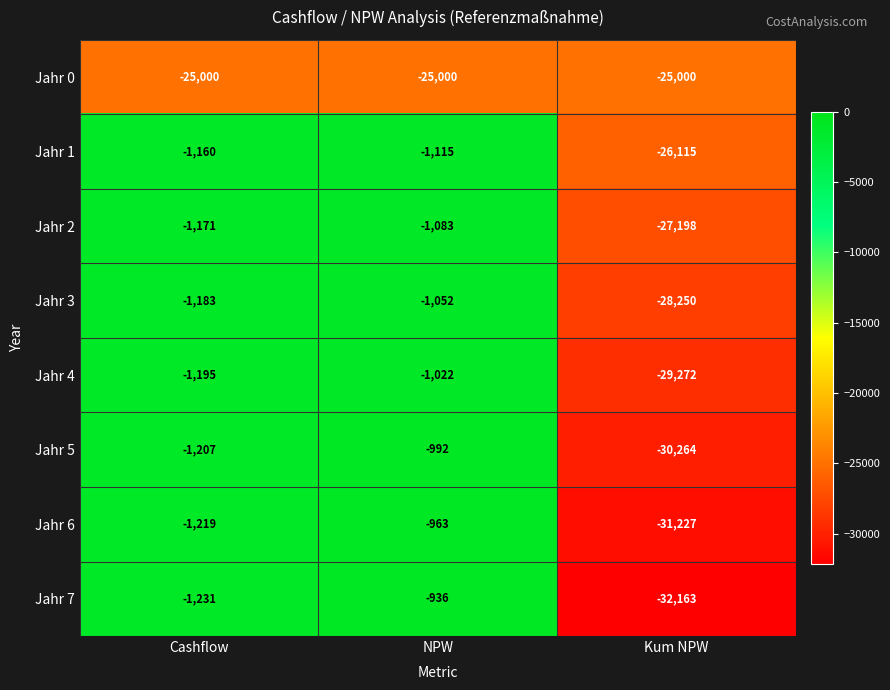

Between NPW and Kum NPW, which series saw the biggest shift?

Jahr 7